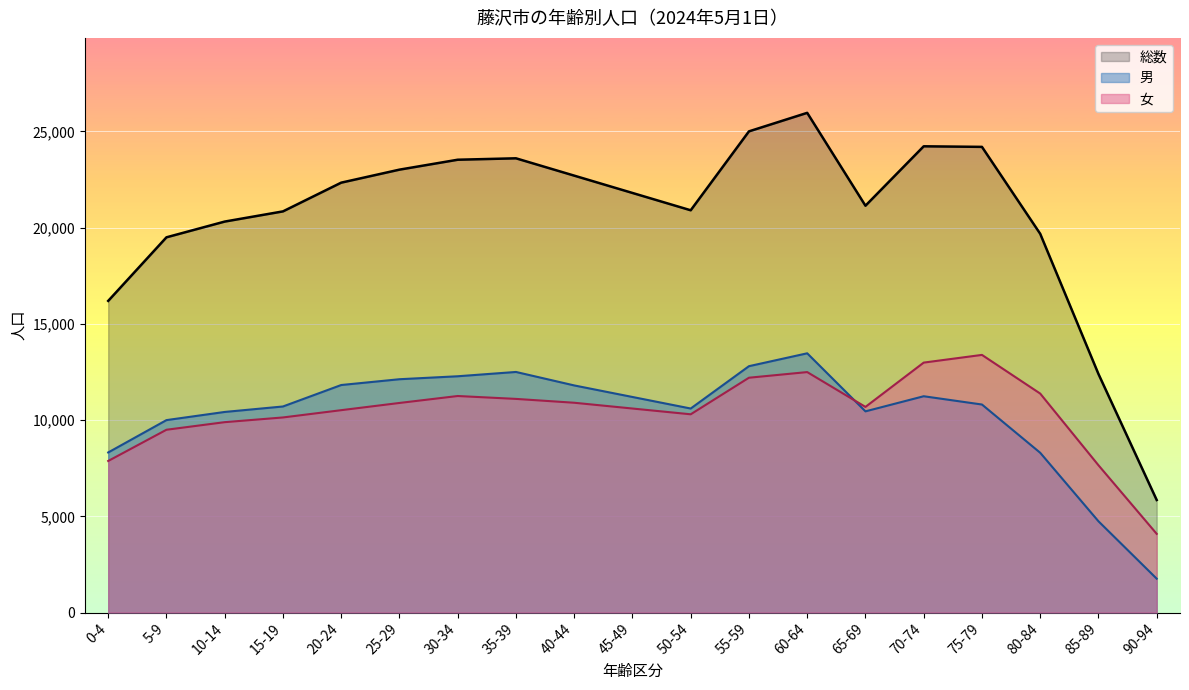

Which series has the largest range (max minus min)?

総数